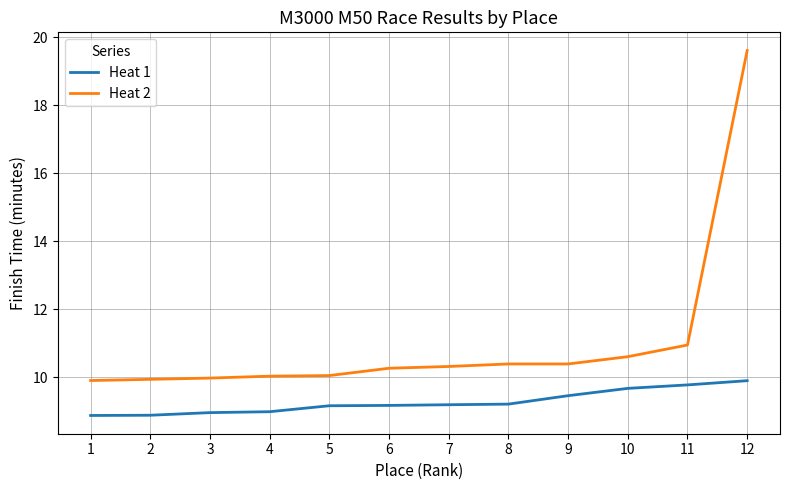

What is the spread (max minus min) of values at 7?

1.1